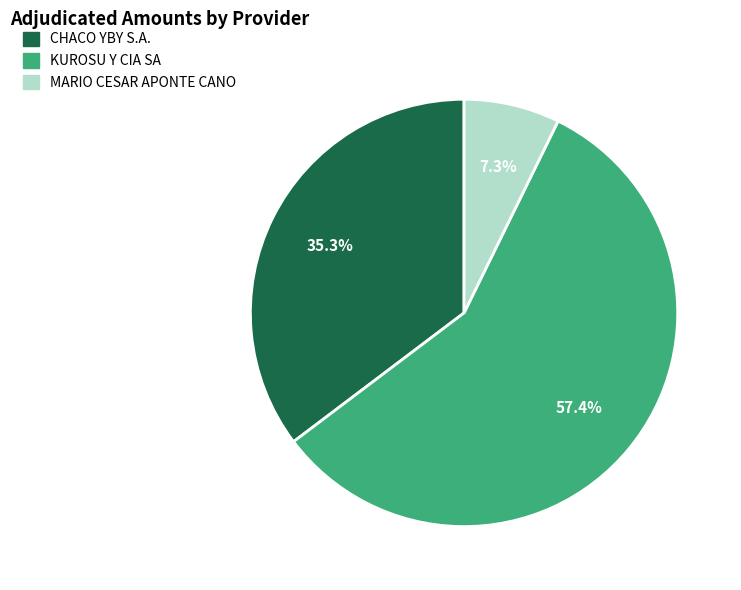

Count the number of slices in the pie.

3